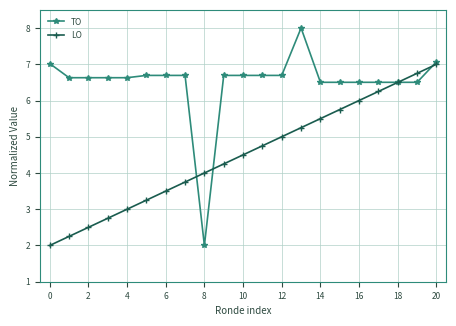

True or false: TO and LO cross at least once.

True